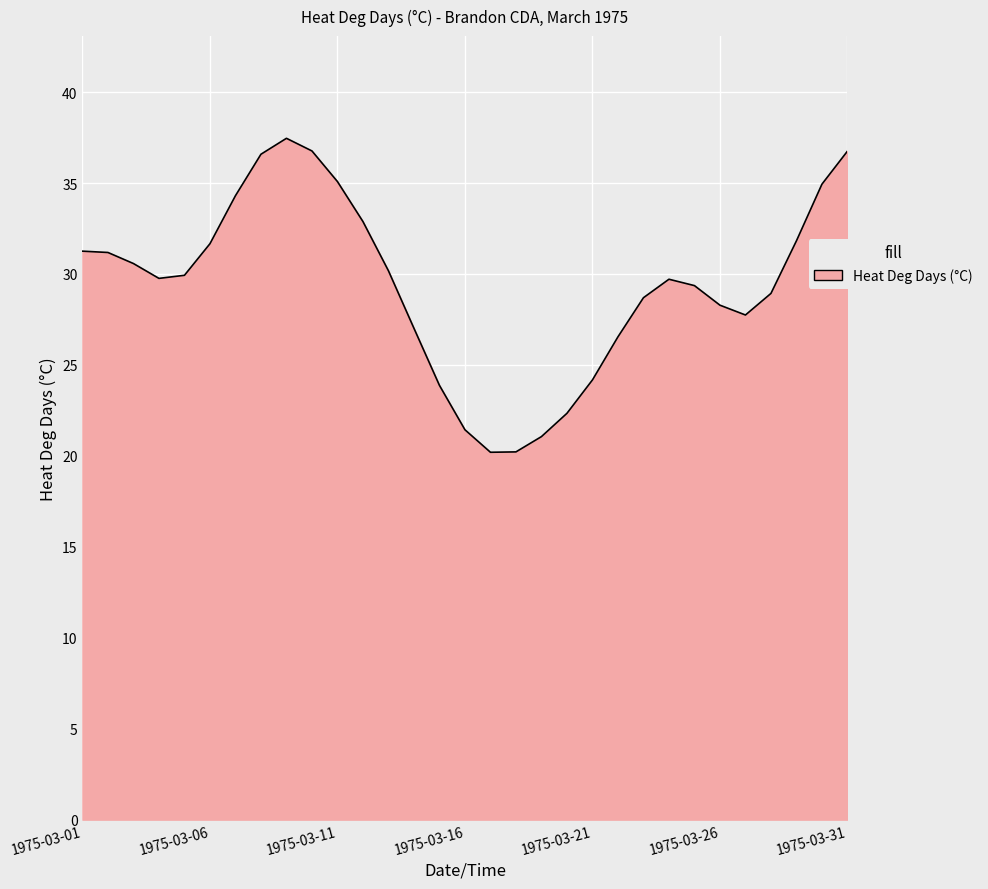

What is the minimum value shown in the chart?

20.2